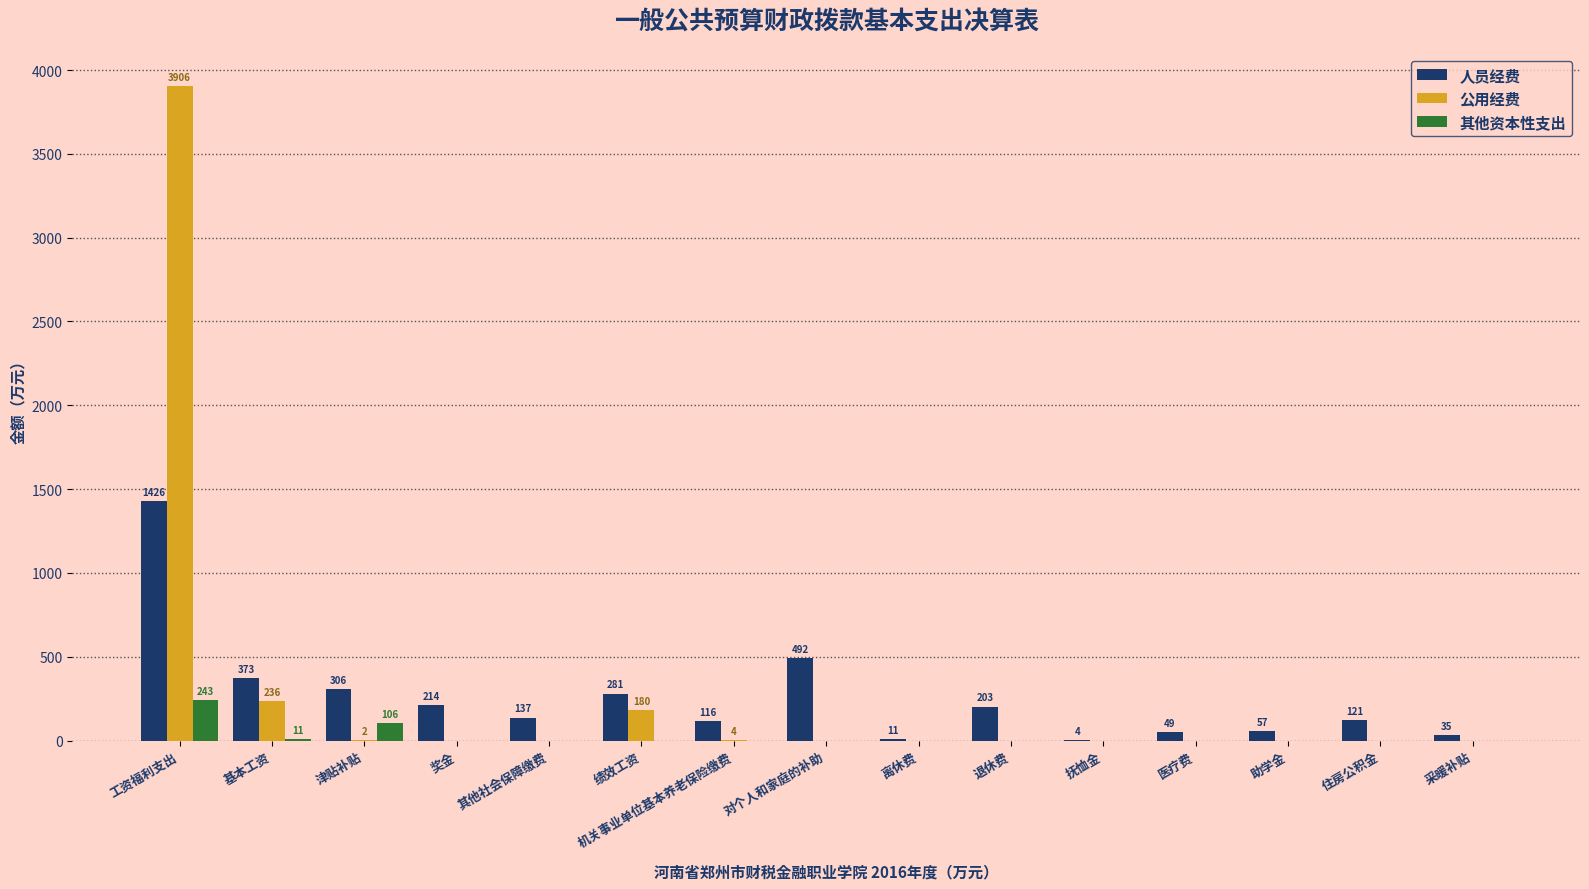

Between 基本工资 and 奖金, which series saw the biggest shift?

公用经费